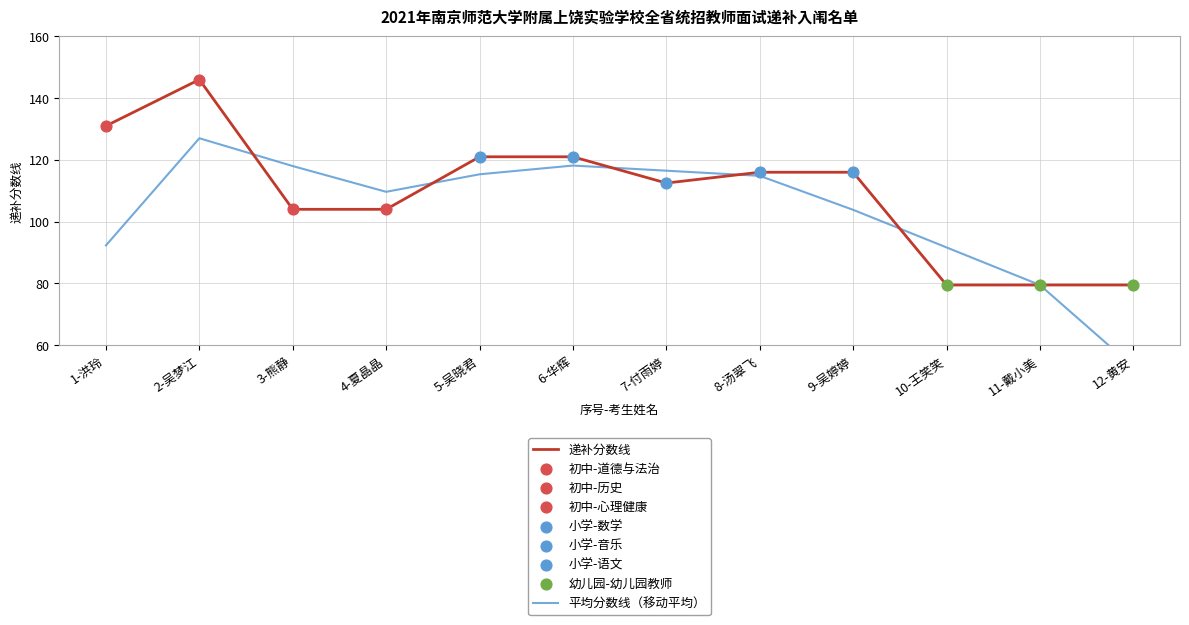

What is the total value across all series at 8-汤翠飞?

230.8